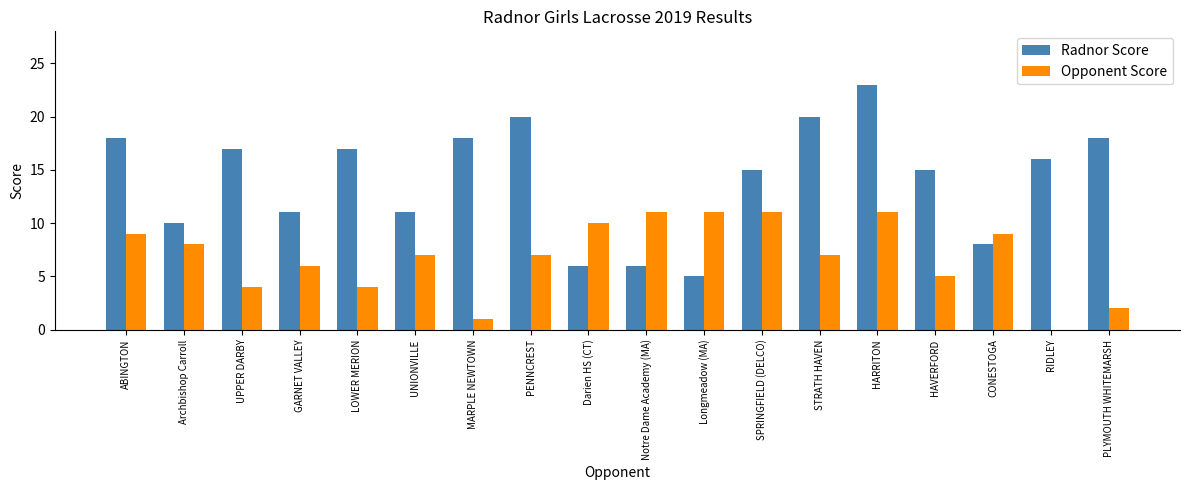

Between ABINGTON and SPRINGFIELD (DELCO), which series saw the biggest shift?

Radnor Score